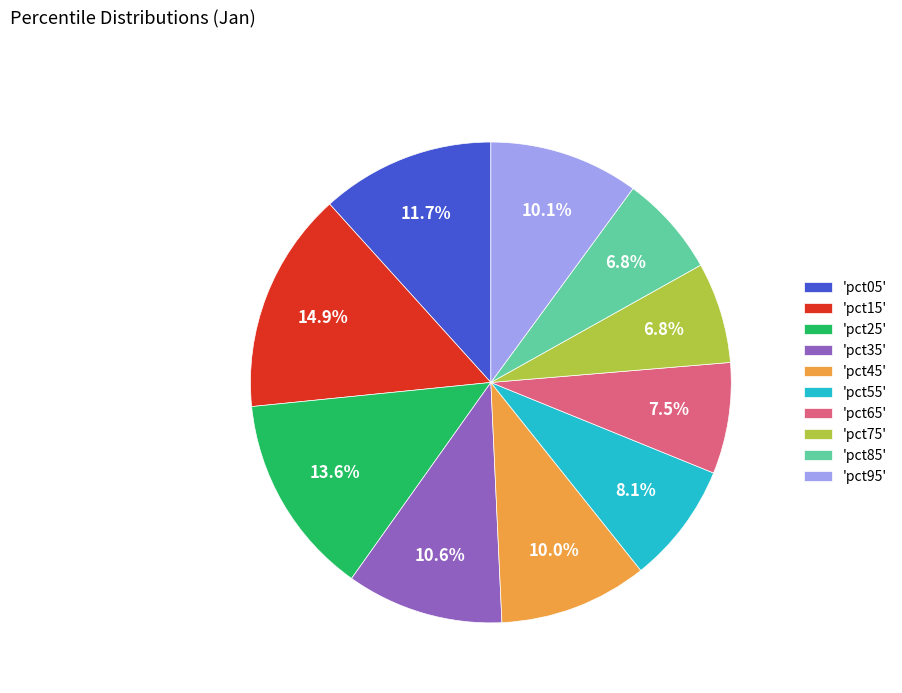

Between 'pct65' and 'pct25', which is larger?

'pct25'